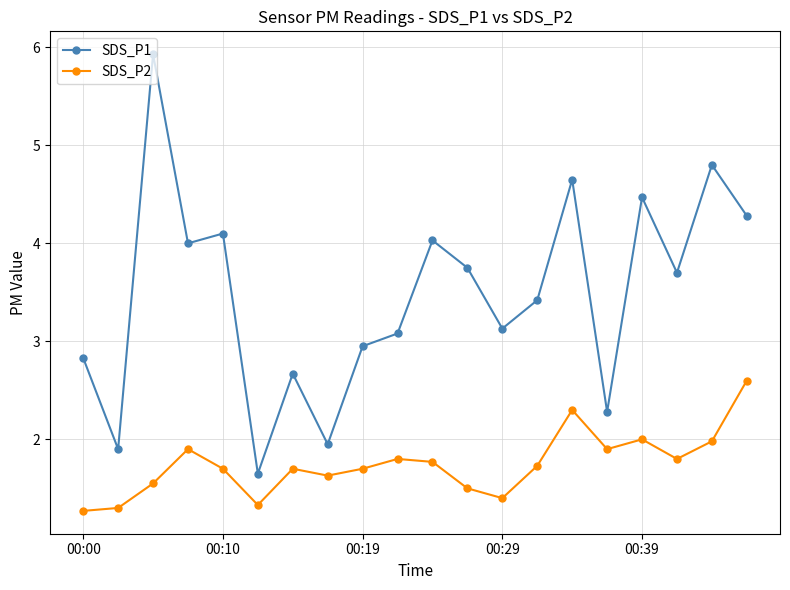

How many lines are shown in the chart?

2